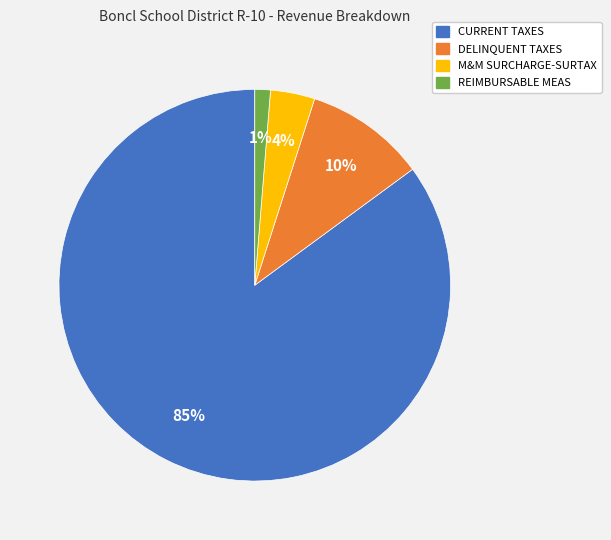

Which category accounts for the majority?

CURRENT TAXES